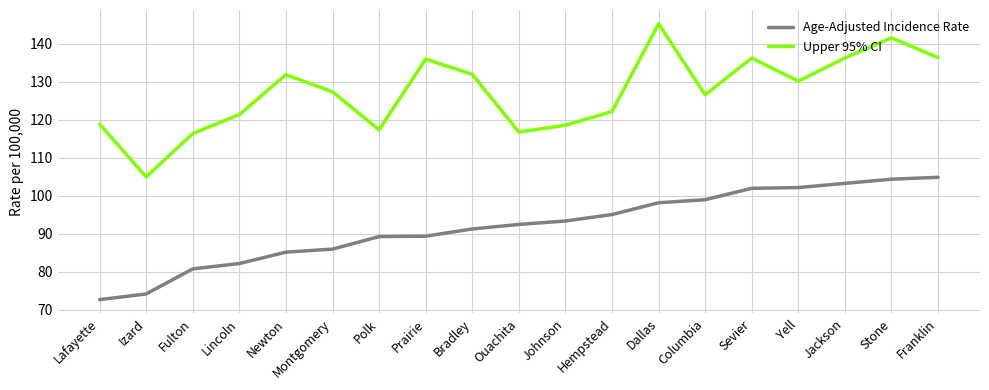

At which category does Upper 95% CI reach its first local valley?

Izard